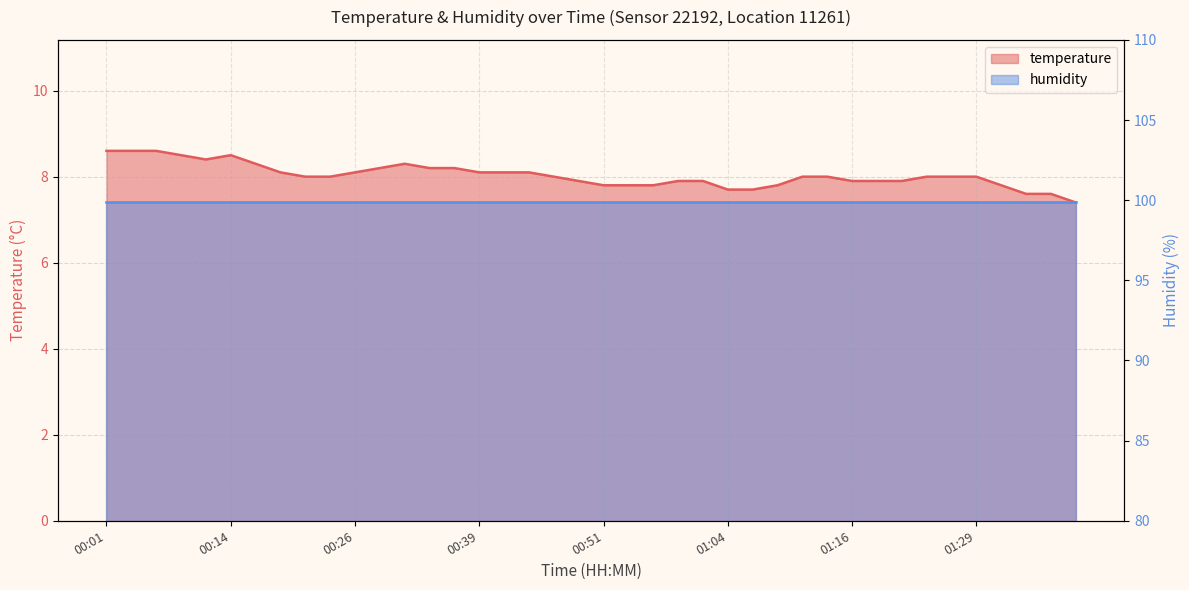

At which category does the chart reach its peak across all series?

00:01